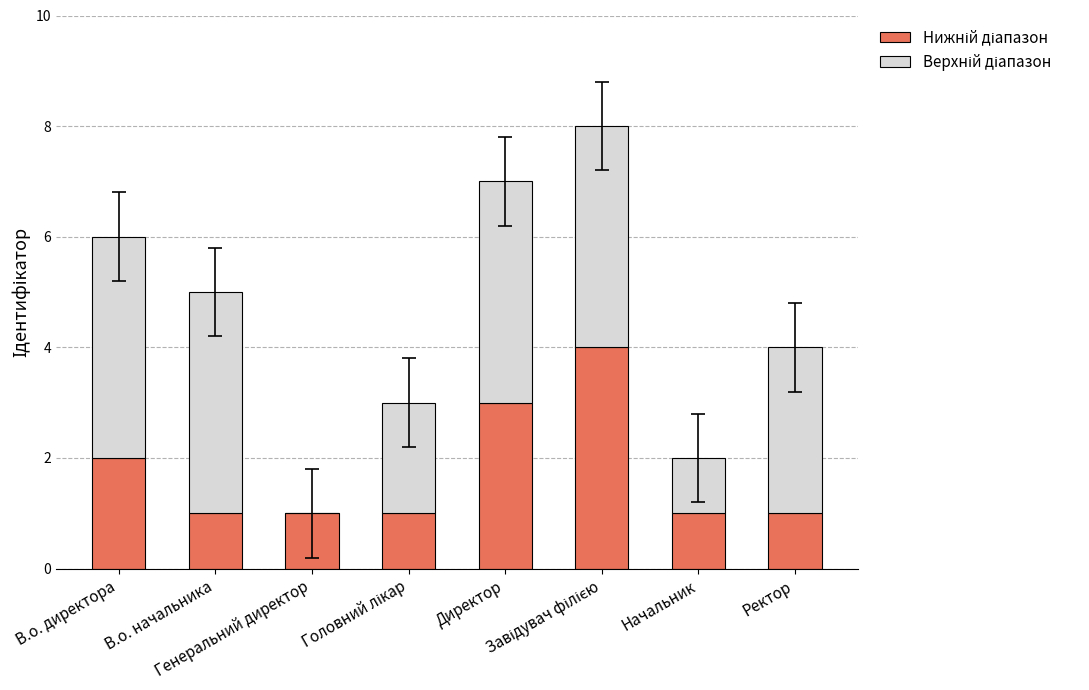

Count the Нижній діапазон values in the range 1 to 3.

7